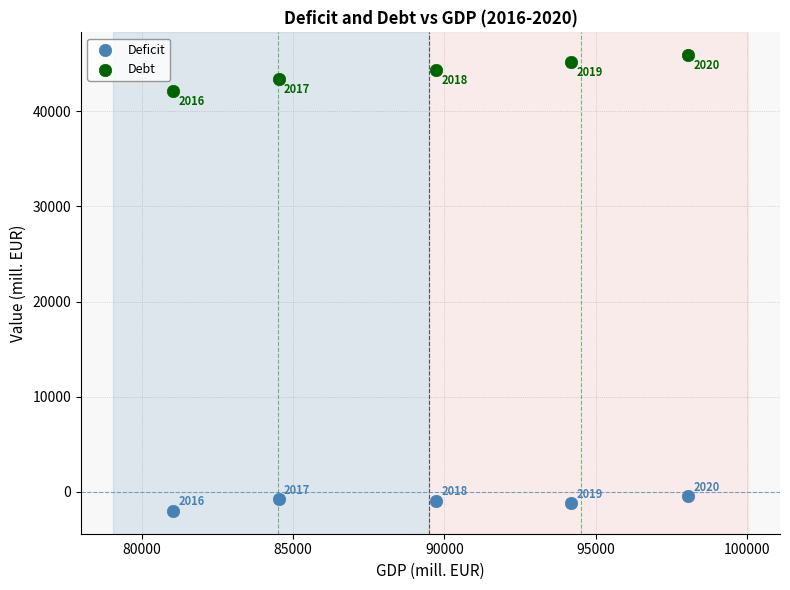

Which series contains the lowest Y value?

Deficit